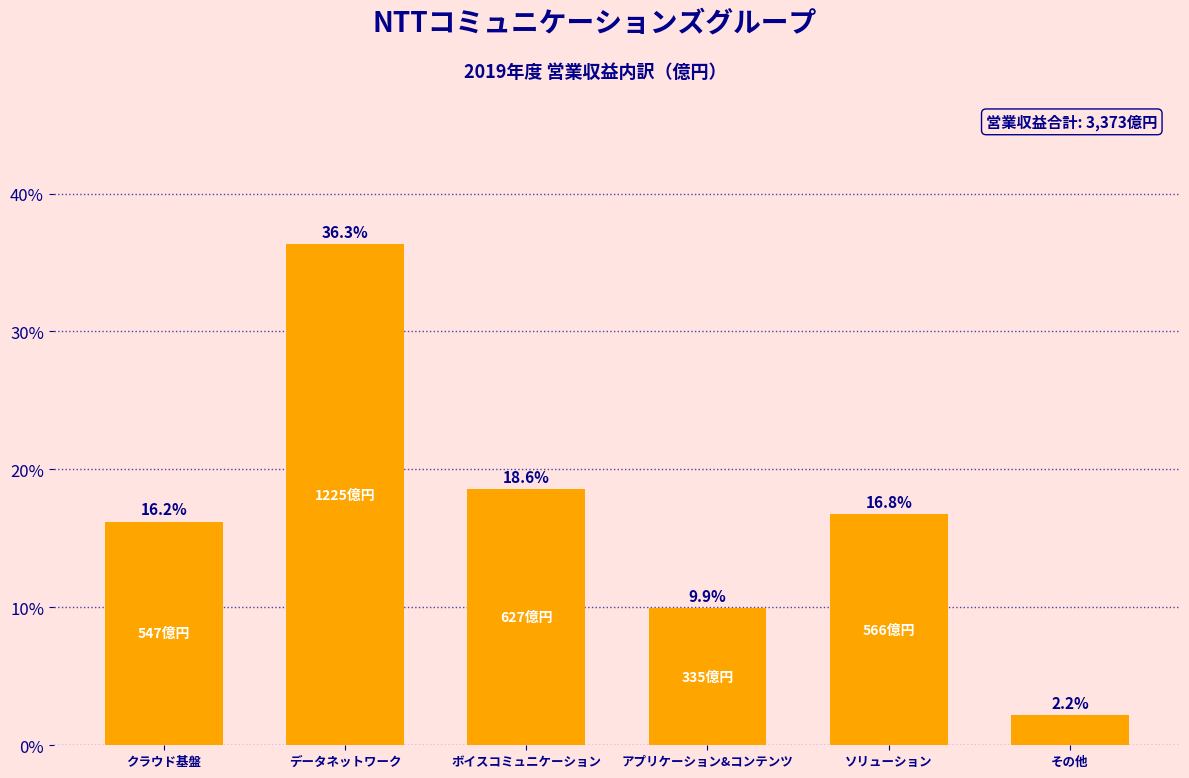

Reading left to right, list all the values displayed in this chart.

クラウド基盤=16.2	データネットワーク=36.3	ボイスコミュニケーション=18.6	アプリケーション&コンテンツ=9.9	ソリューション=16.8	その他=2.2